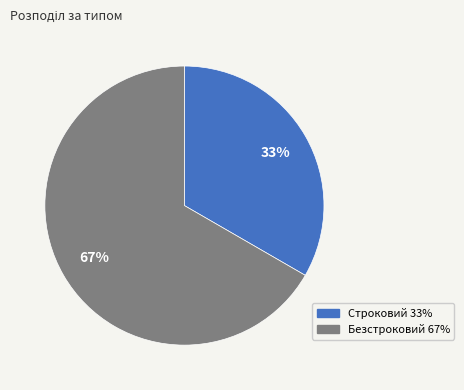

The Безстроковий slice represents 79% of the pie. True or false?

False